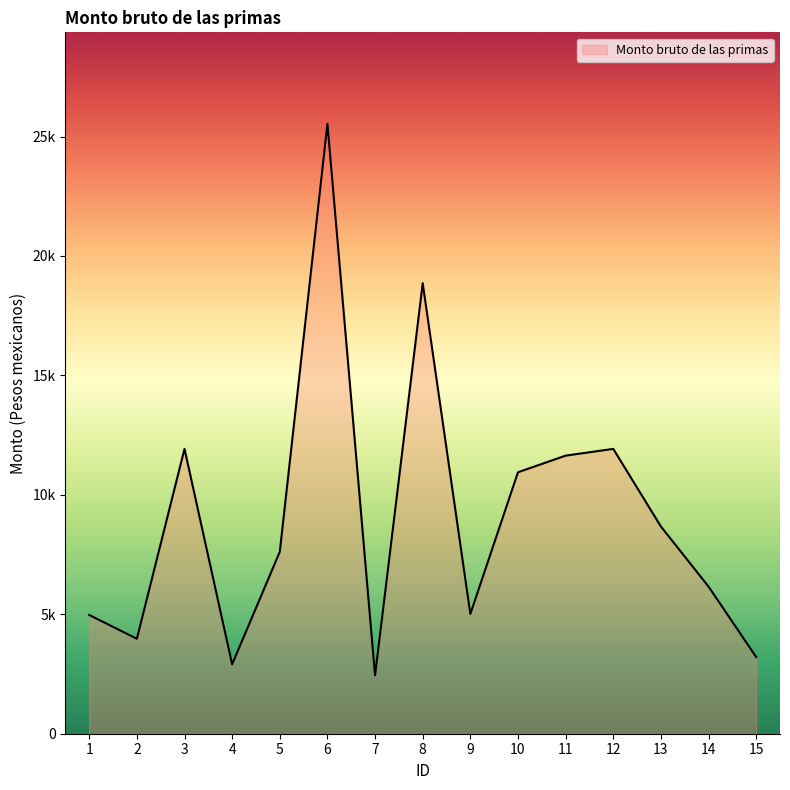

Does the chart have visible grid lines?

No